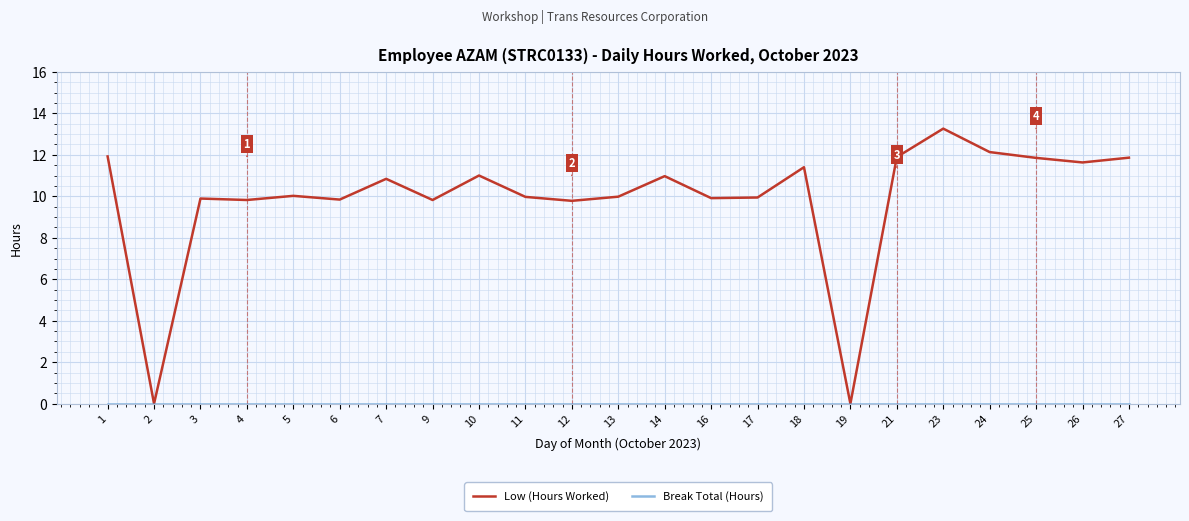

What is the approximate value of Low (Hours Worked) at 18?

11.4